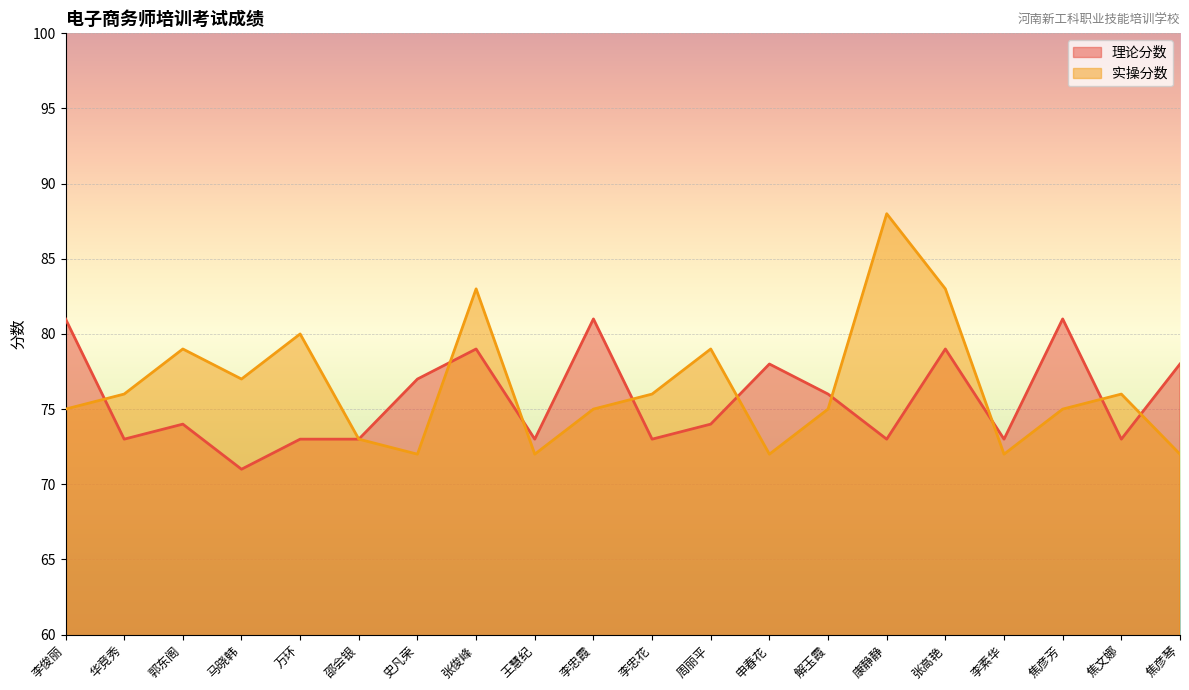

At which category is the sum across all series the highest?

张俊峰